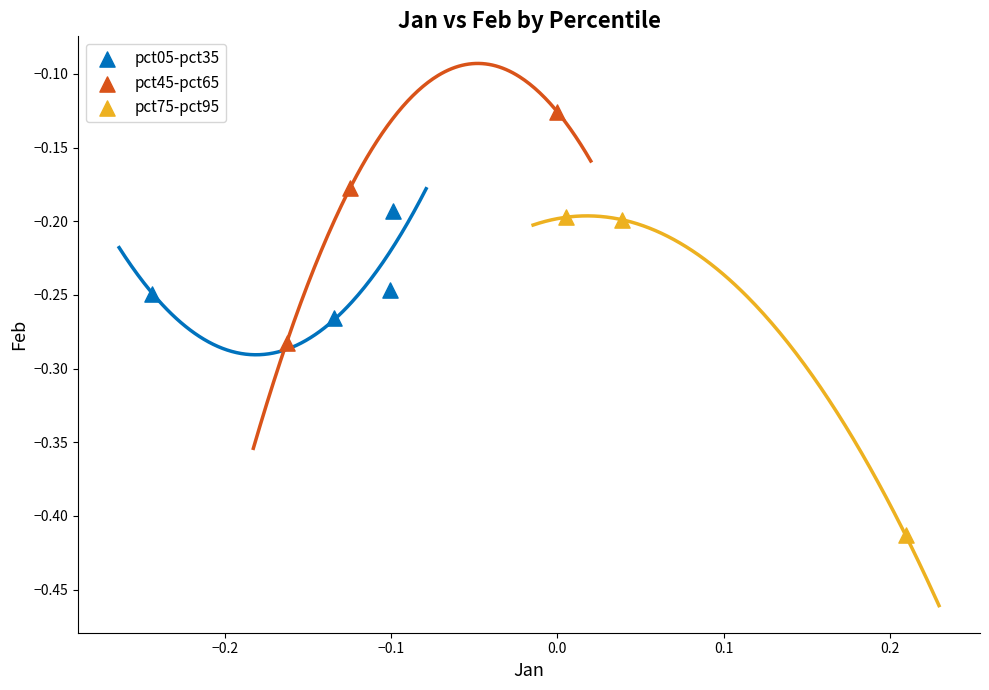

Which series reaches the maximum Y coordinate?

pct45-pct65